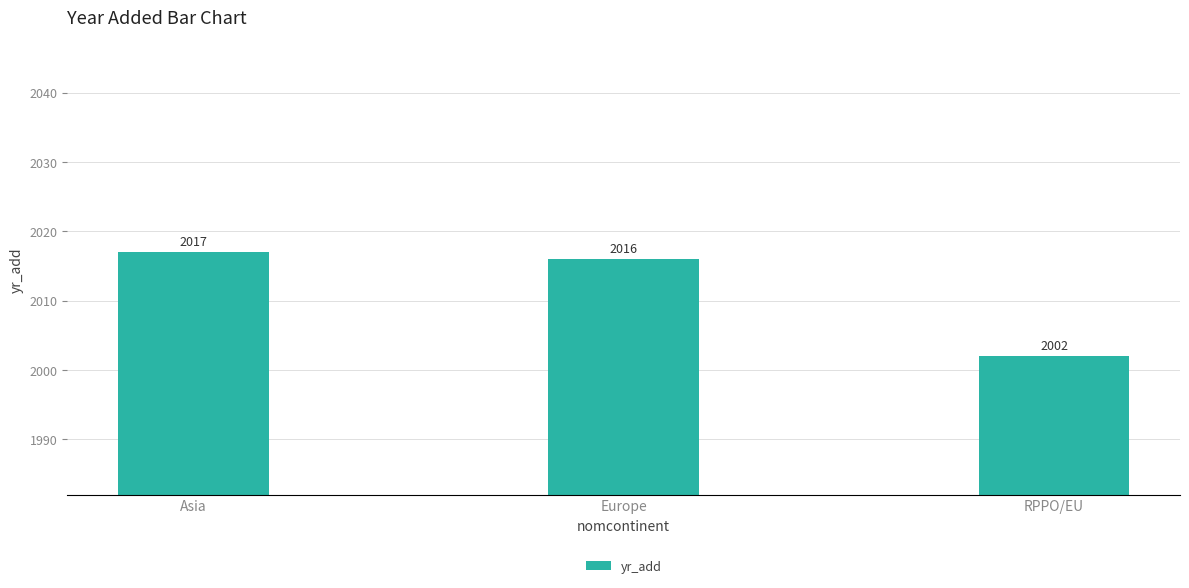

How many series are shown in this chart?

1